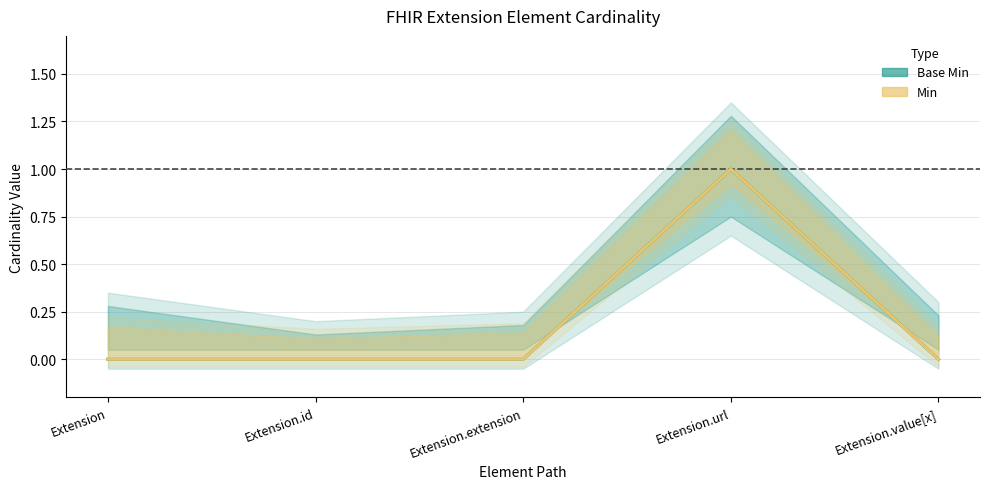

True or false: Base Min has more than 0 interior local peaks.

True